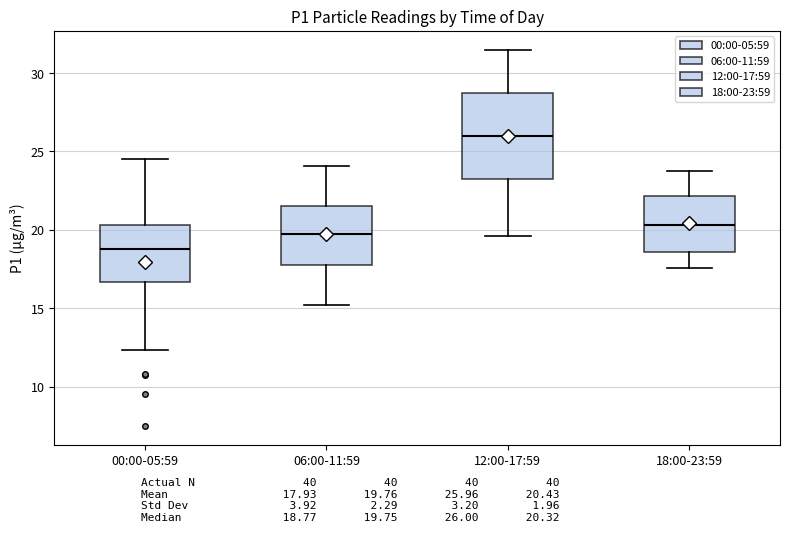

Where does the median line of the box for 12:00-17:59 sit on the y-axis? The values are not printed on the chart, so give them approximately, as read against the axis.

26.0